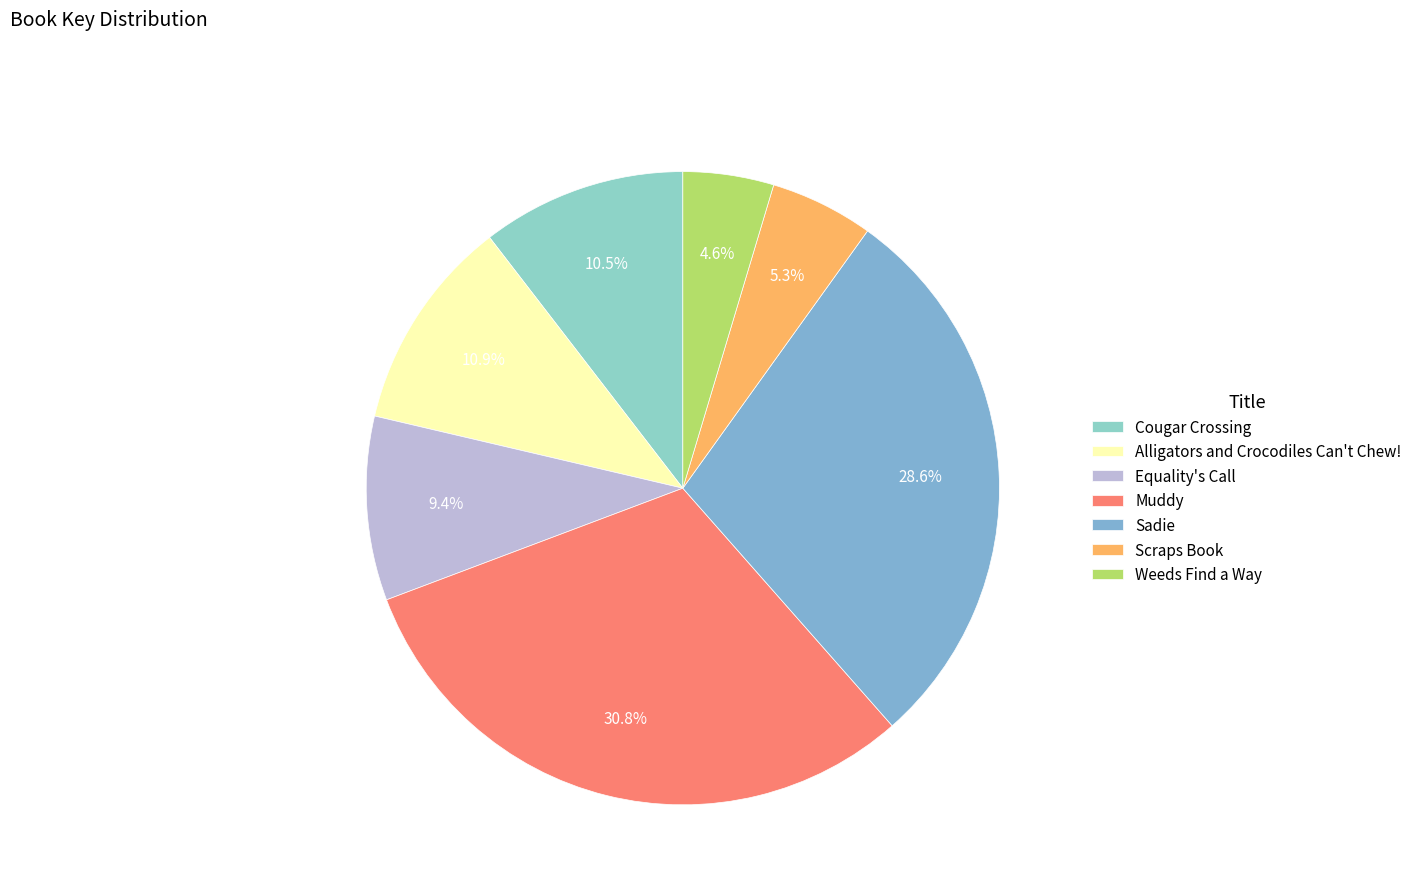

The Sadie slice represents 29% of the pie. True or false?

True